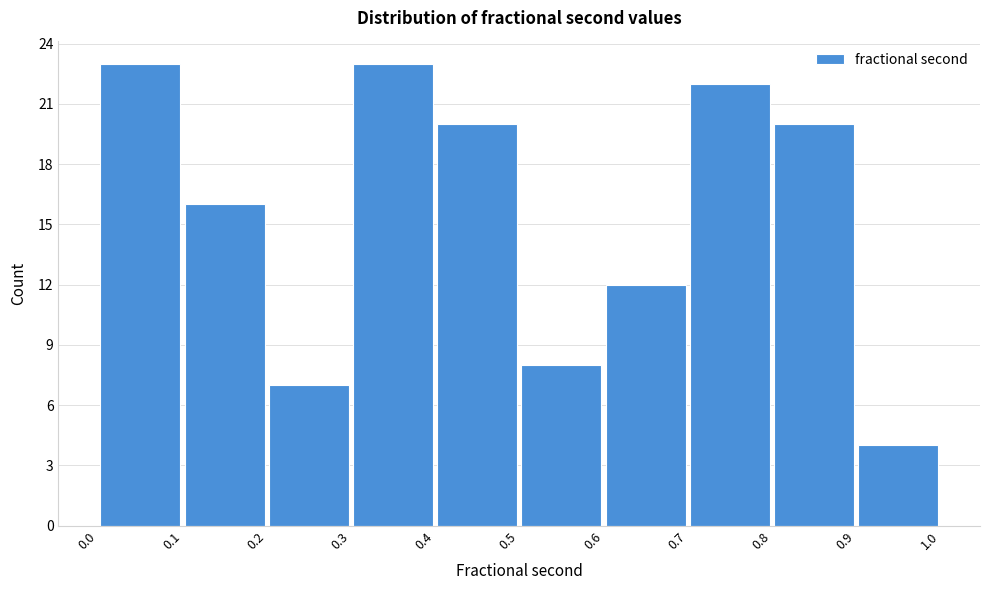

What is the height of the bar covering 0.0 to 0.1 on the x-axis? The values are not printed on the chart, so give them approximately, as read against the axis.

23